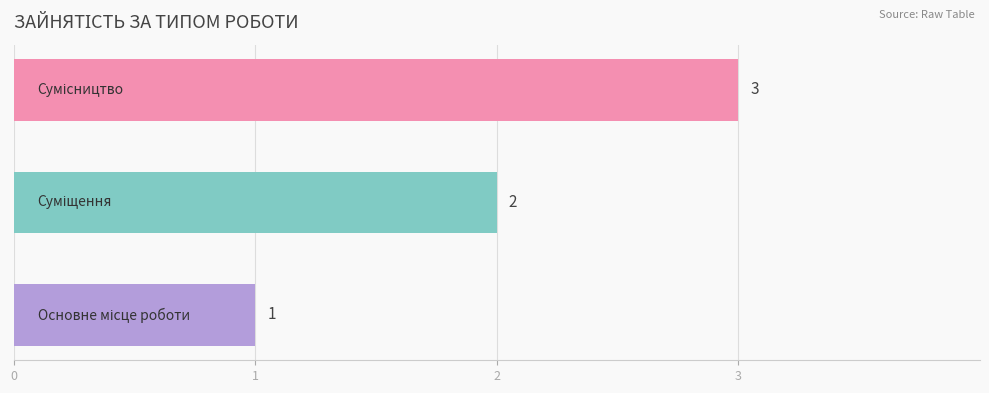

Count the values in the range 1 to 3.

3